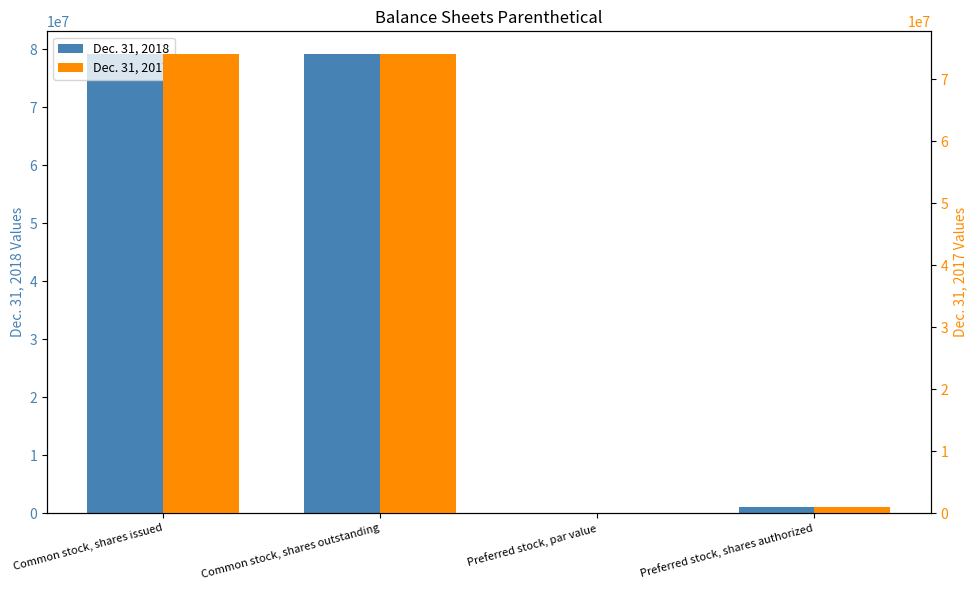

What is the label of the 3rd bar from the right?

Common stock, shares outstanding